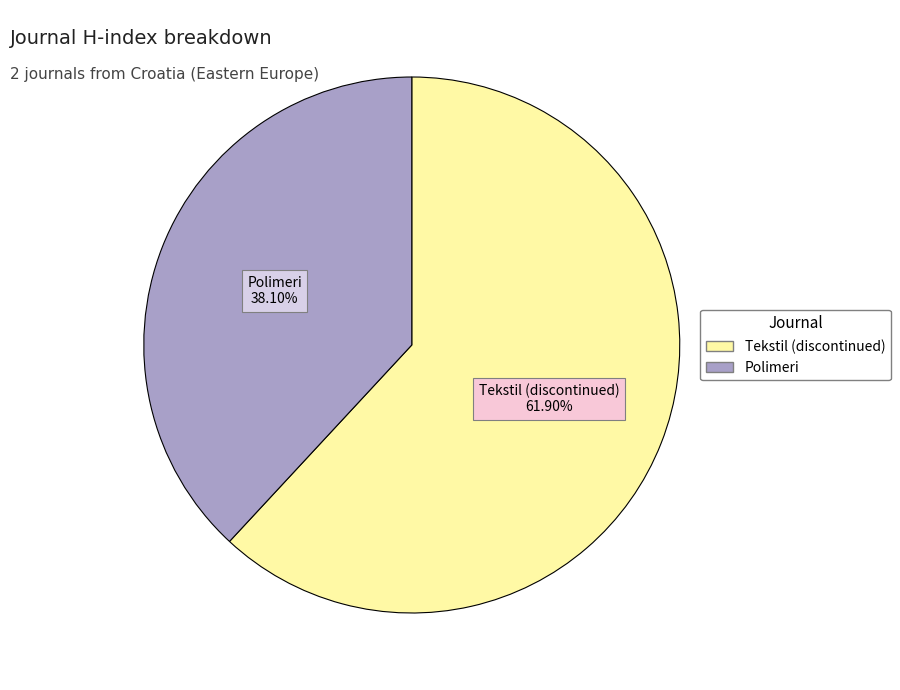

Is the sum of Tekstil (discontinued) and Polimeri greater than half?

Yes